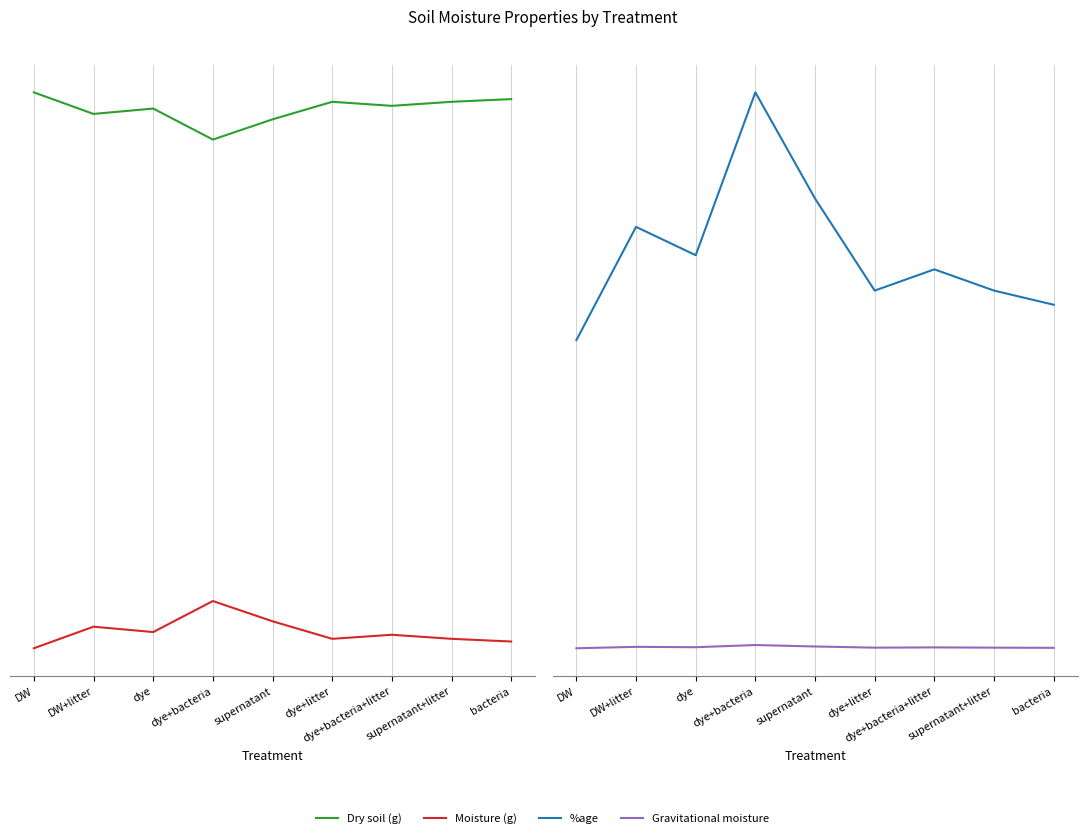

Is the value of Gravitational moisture at supernatant greater than the value of Moisture (g) at dye?

No